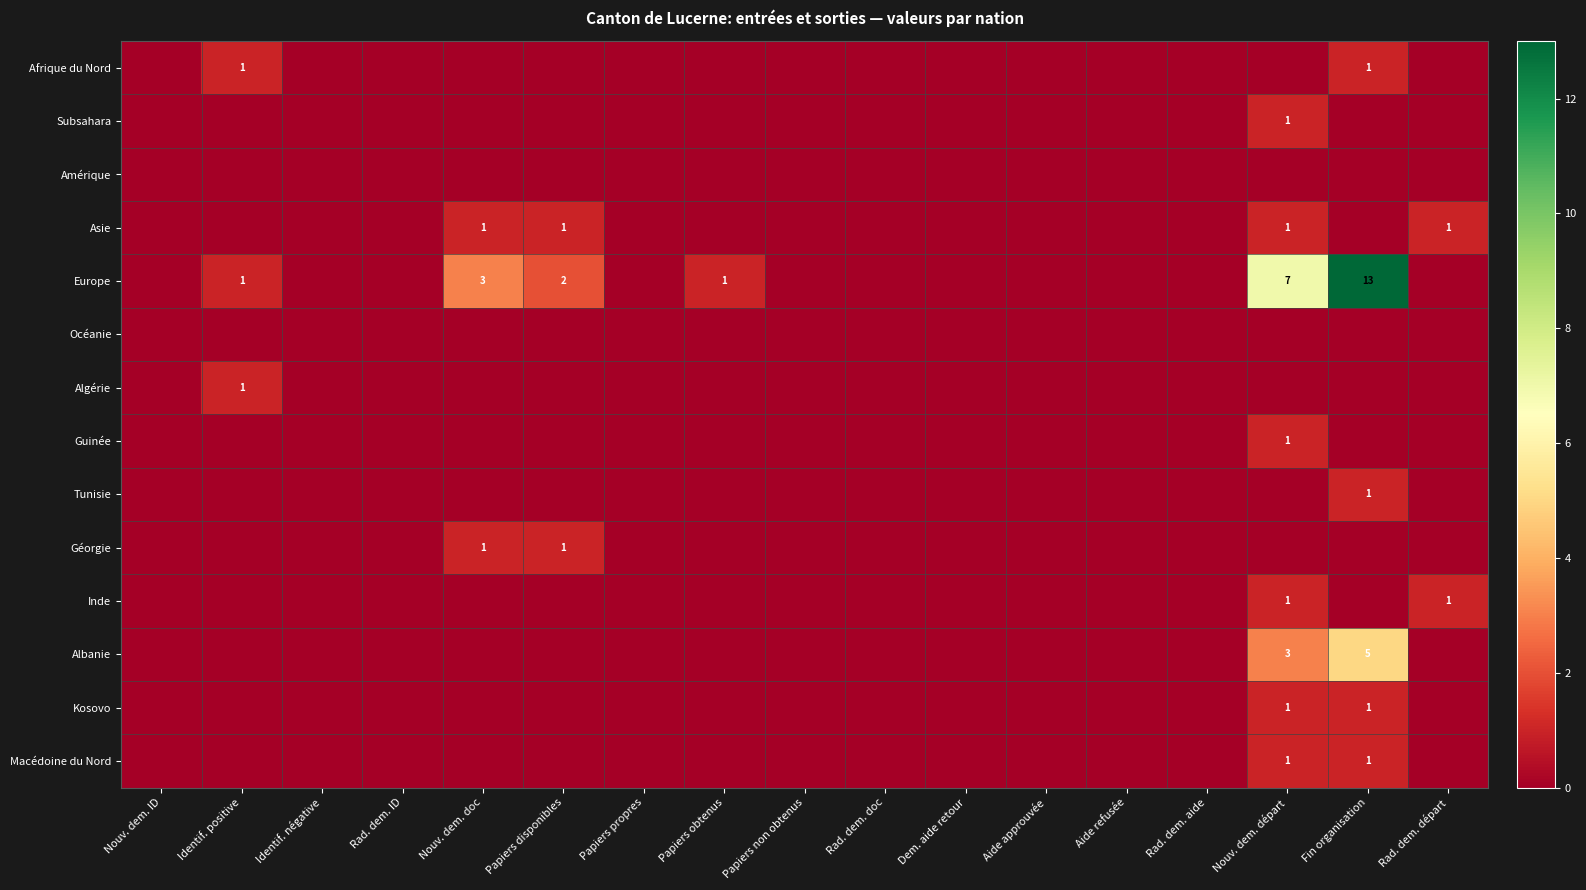

At which label is Macédoine du Nord closest to 0?

Nouv. dem. ID